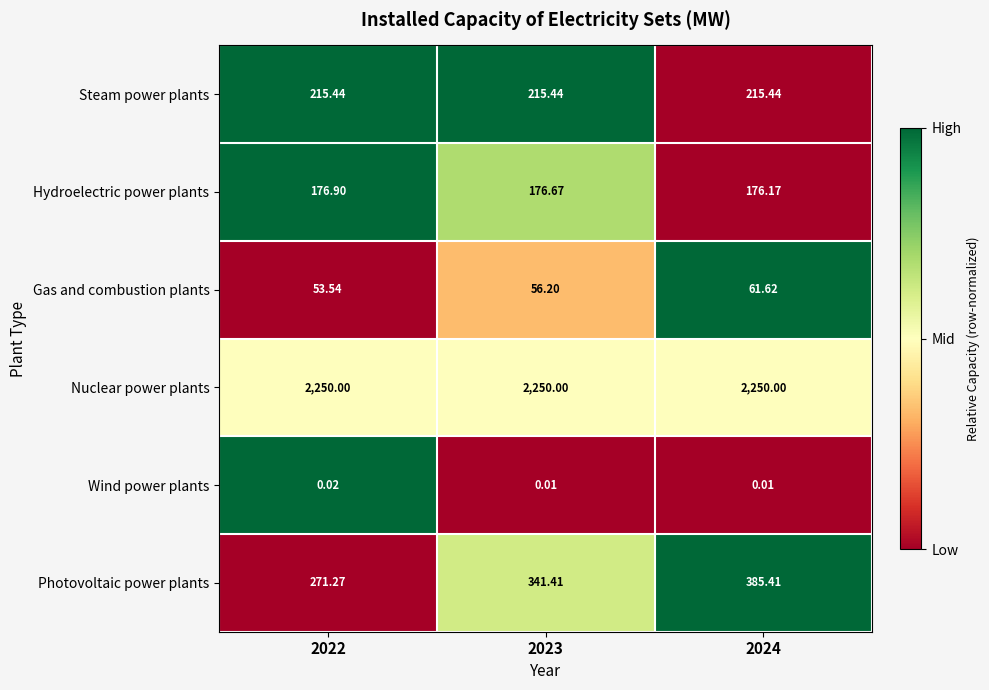

Is the value of Hydroelectric power plants at 2022 greater than the value of Steam power plants at 2023?

No